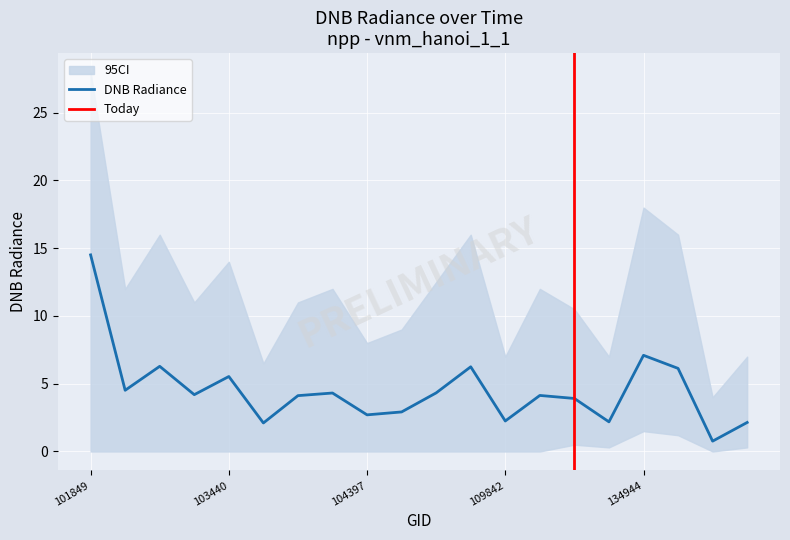

Is the value of ci_high at 103803 greater than the value of ci_low at 103919?

Yes